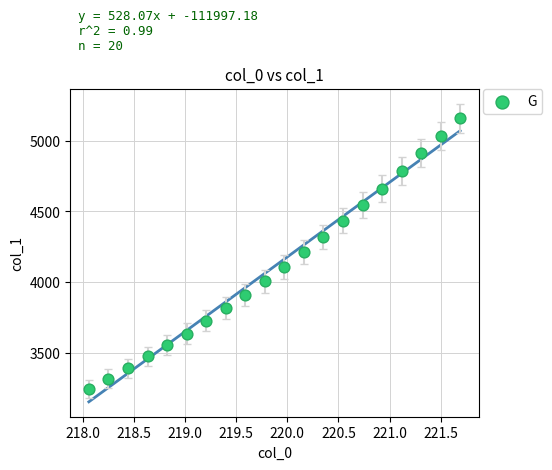

What is the range of X values (max minus min)?

3.6